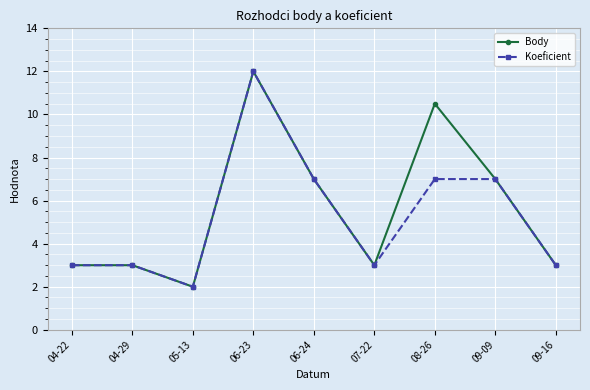

Is it true that Body equals 4.1 at 06-24?

False